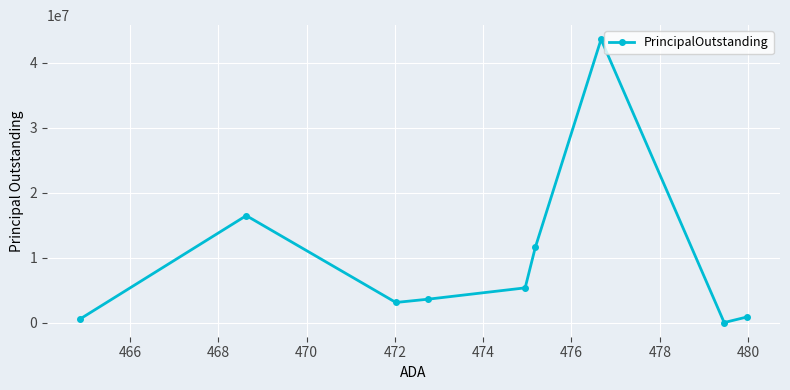

What is the greatest value displayed?

43625000.0